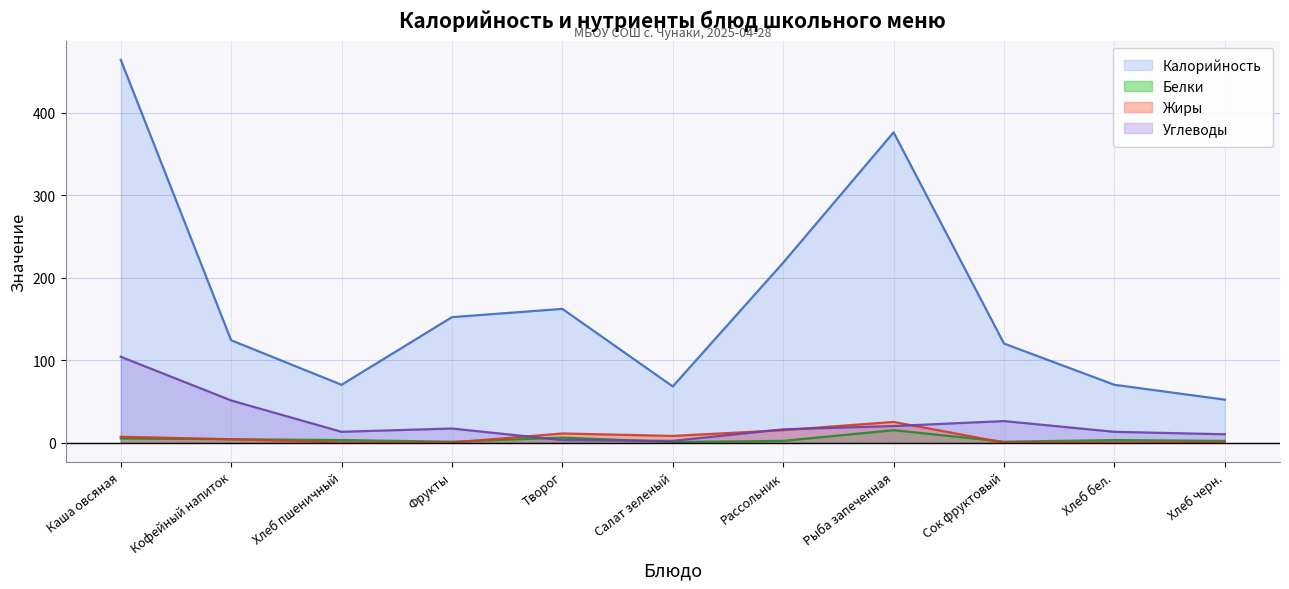

What is the difference between the maximum and minimum values in the Калорийность series?

412.0